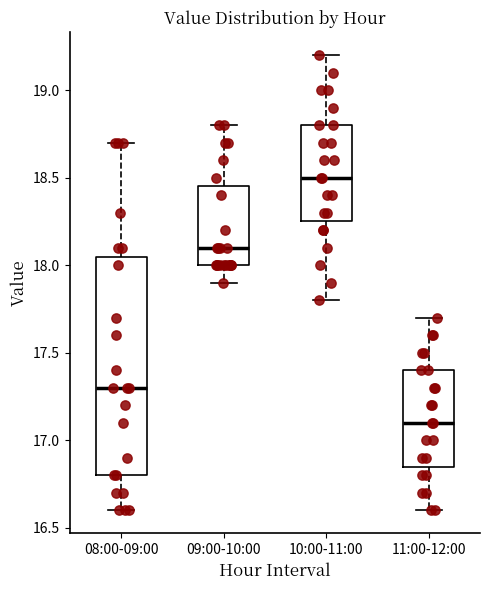

Reading left to right, transcribe this box plot: for each box, give where its median line is, the range the box spans, and where its two whiskers end, as read against the y-axis. The values are not printed on the chart, so give them approximately, as read against the axis.

08:00-09:00: median 17.30, box 16.80 to 18.05, whiskers 16.60 to 18.70
09:00-10:00: median 18.10, box 18.00 to 18.45, whiskers 17.90 to 18.80
10:00-11:00: median 18.50, box 18.25 to 18.80, whiskers 17.80 to 19.20
11:00-12:00: median 17.10, box 16.85 to 17.40, whiskers 16.60 to 17.70